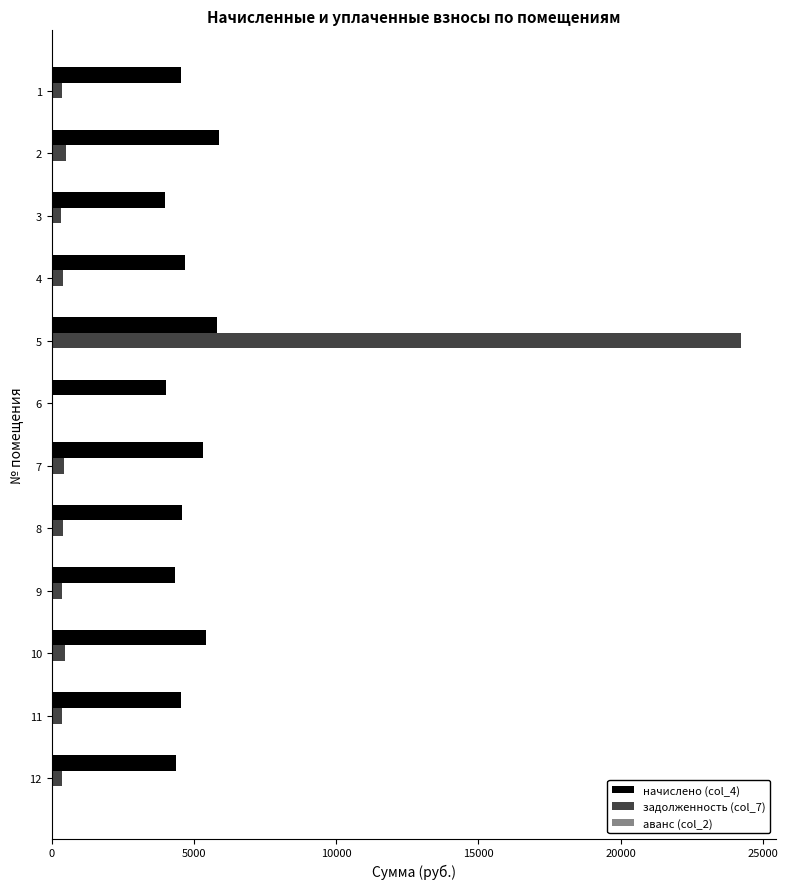

The value of начислено (col_4) at 3 is 3976.8. True or false?

True